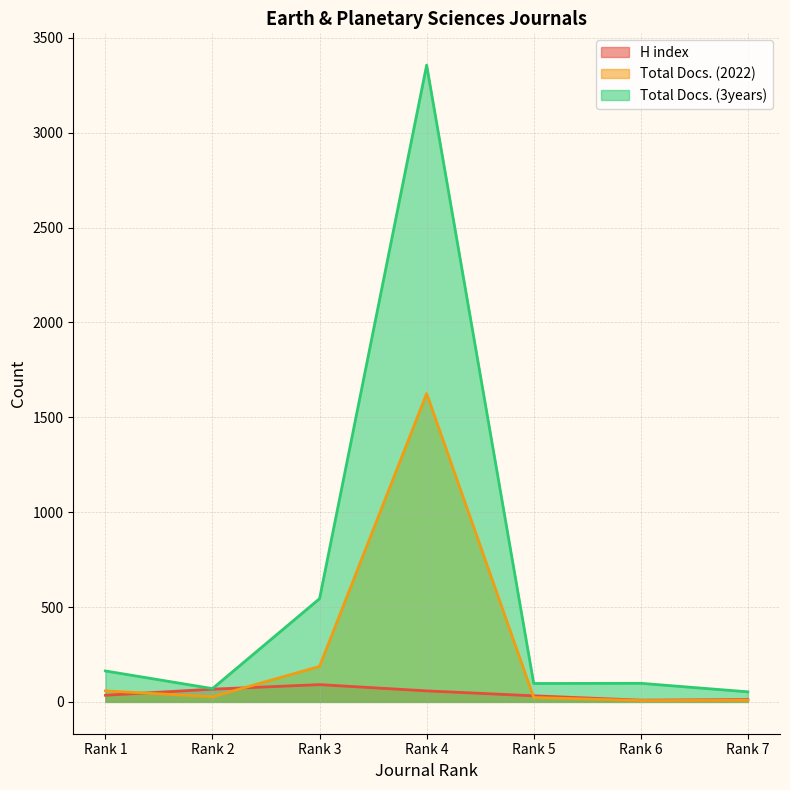

What is the difference between the second highest and second lowest values in the Total Docs. (2022) series?

179